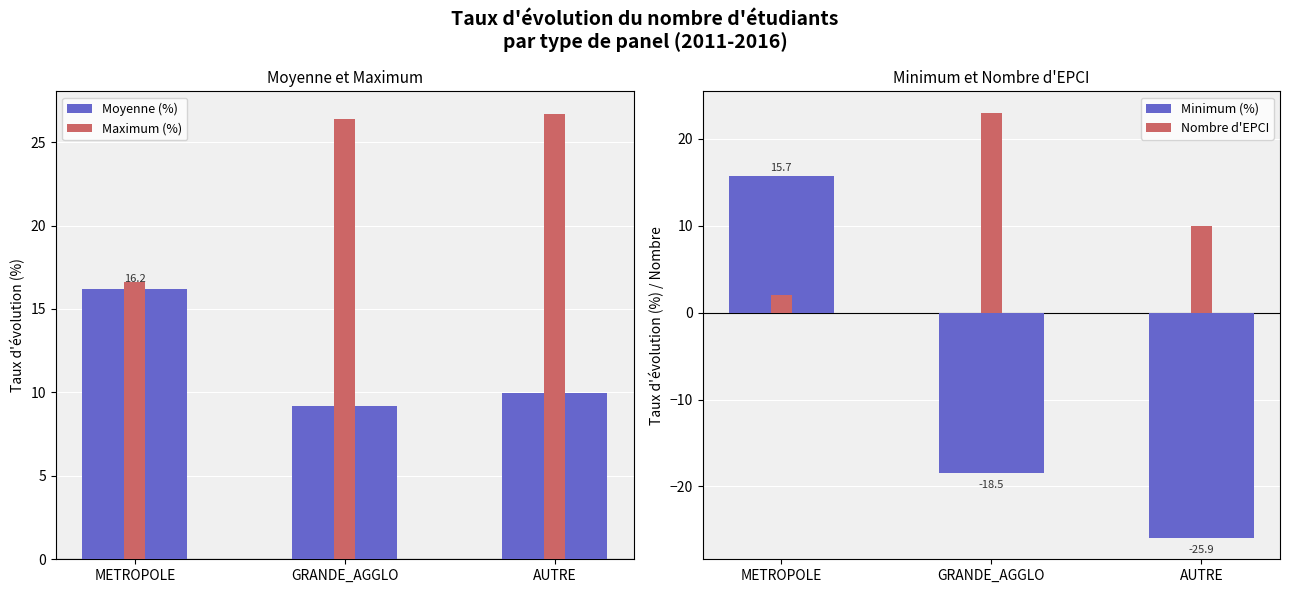

What are all the series names shown in the legend?

Moyenne (%), Maximum (%), Minimum (%), Nombre d'EPCI